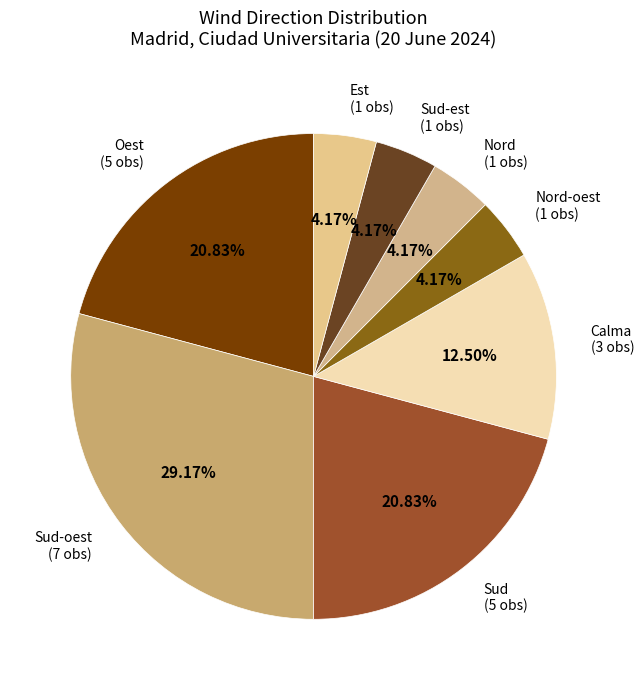

Count the number of slices in the pie.

8